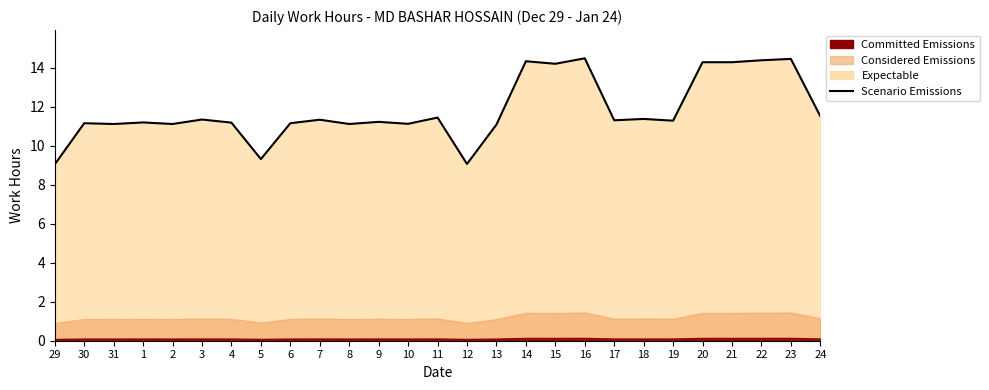

Which category has the lowest value across all series?

29